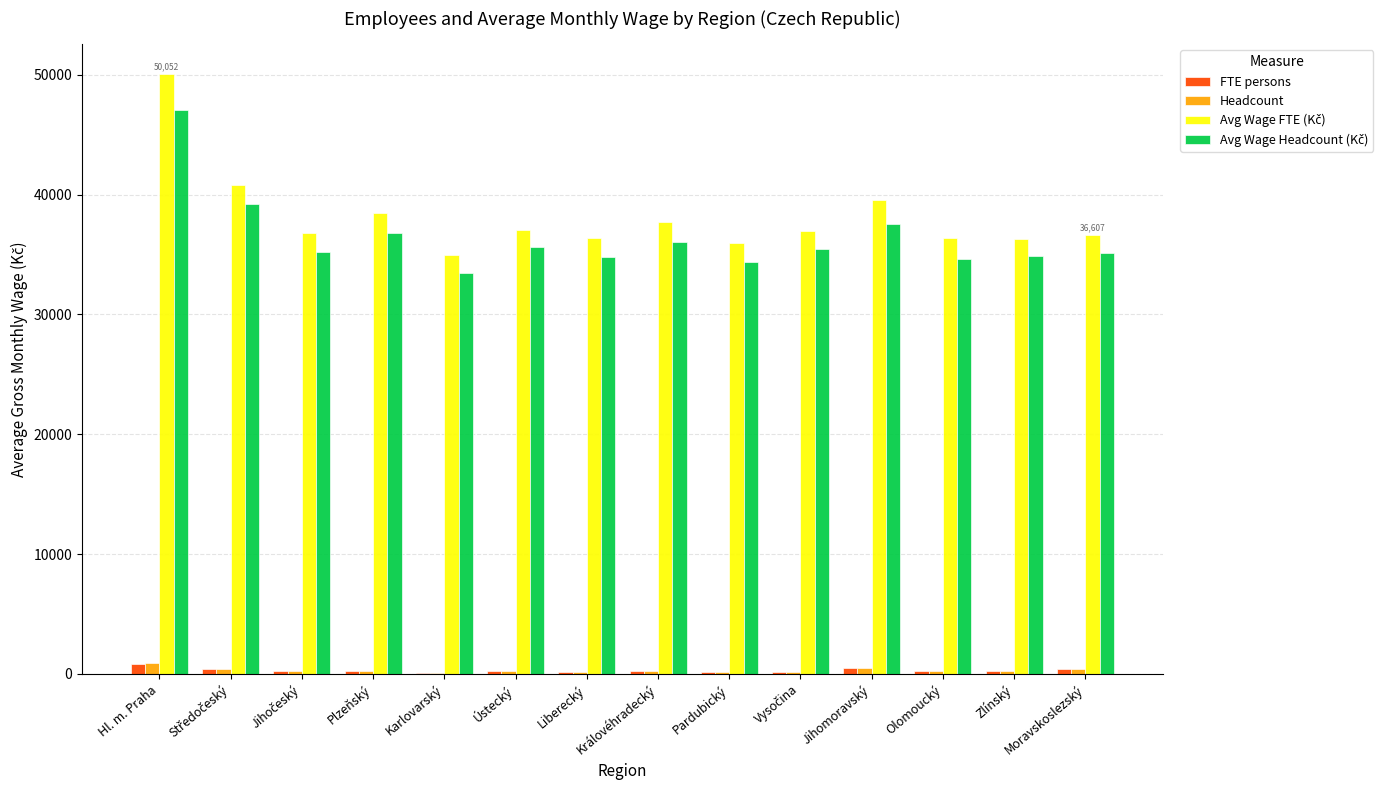

What is the sum of all FTE persons values?

4015.2